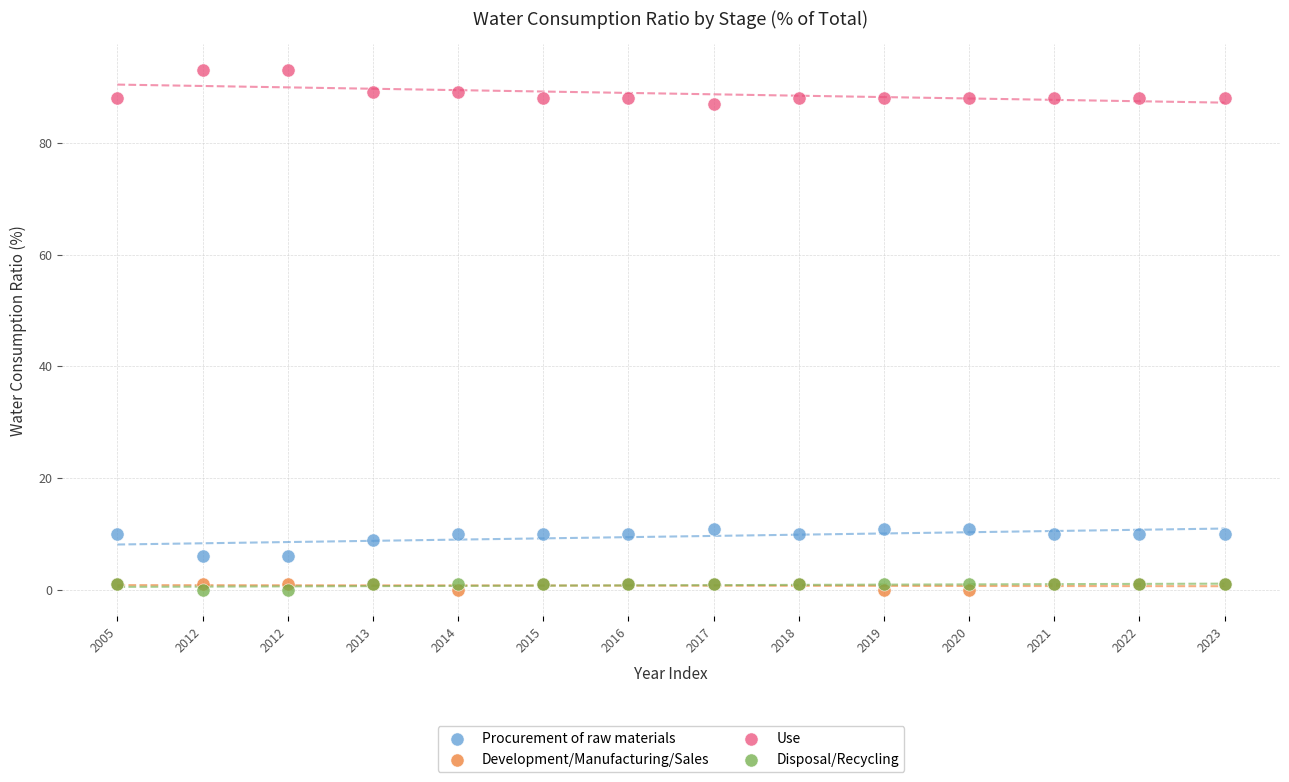

What are all the series names shown in the legend?

Procurement of raw materials, Development/Manufacturing/Sales, Use, Disposal/Recycling